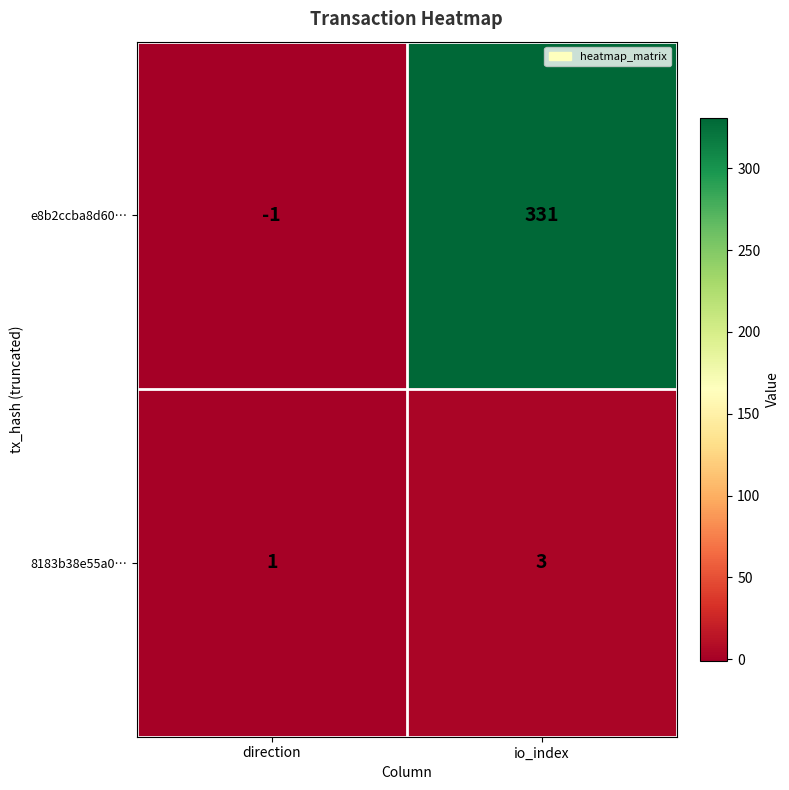

Reading left to right, extract all data points from this chart.

e8b2ccba8d60…: direction=-1	io_index=331
8183b38e55a0…: direction=1	io_index=3